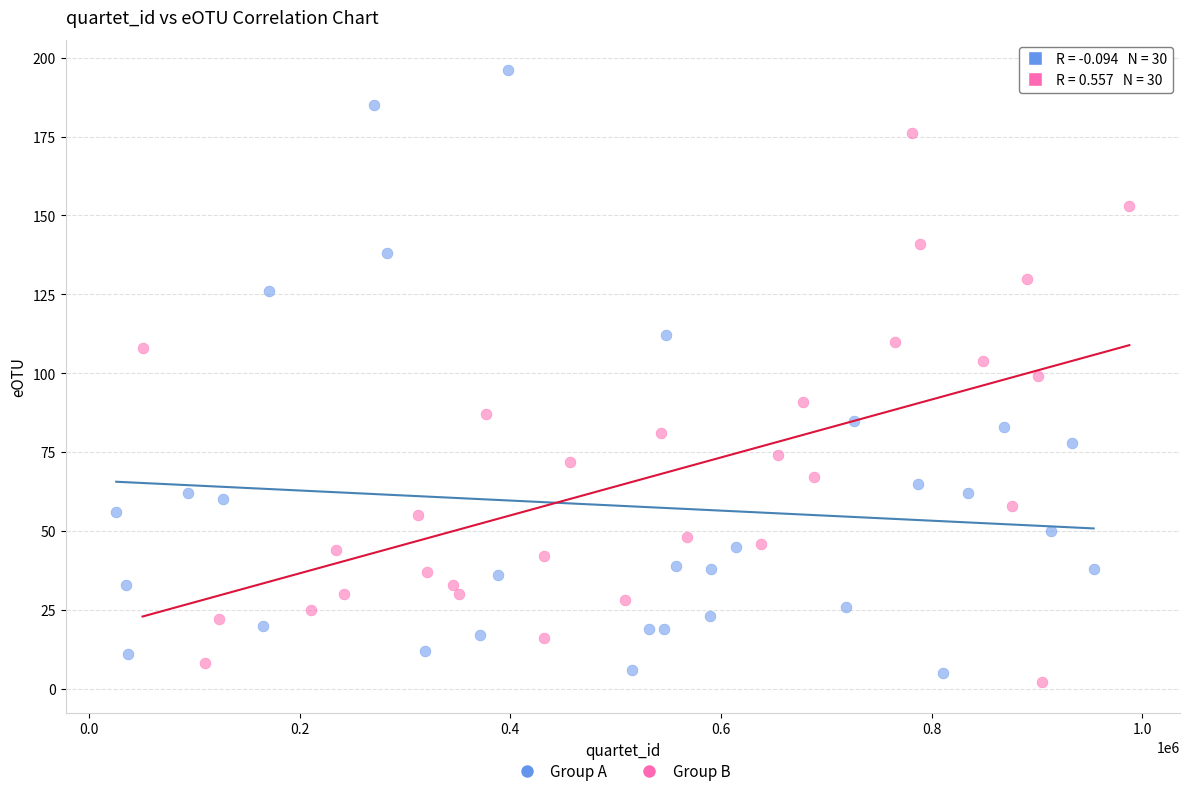

Which series has the largest Y range (max minus min)?

Group A